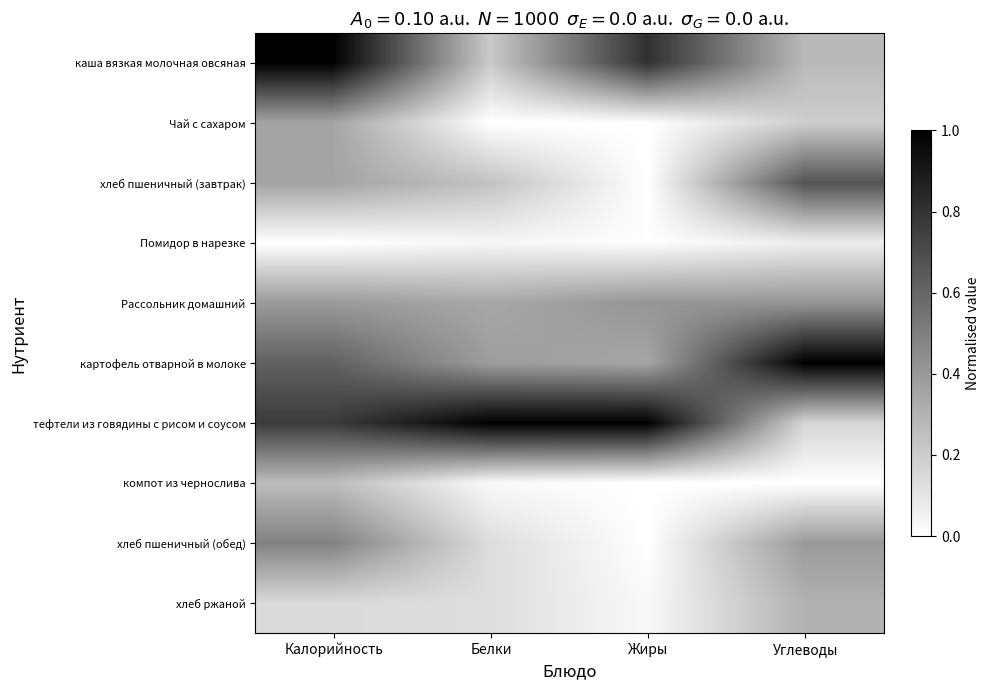

Reading left to right, list all the values displayed in this chart.

каша вязкая молочная овсяная: Калорийность=1.0	Белки=0.2	Жиры=0.8	Углеводы=0.3
Чай с сахаром: Калорийность=0.4	Белки=0.0	Жиры=0.0	Углеводы=0.2
хлеб пшеничный (завтрак): Калорийность=0.4	Белки=0.2	Жиры=0.0	Углеводы=0.7
Помидор в нарезке: Калорийность=0.0	Белки=0.0	Жиры=0.0	Углеводы=0.1
Рассольник домашний: Калорийность=0.4	Белки=0.3	Жиры=0.4	Углеводы=0.4
картофель отварной в молоке: Калорийность=0.6	Белки=0.4	Жиры=0.4	Углеводы=1.0
тефтели из говядины с рисом и соусом: Калорийность=0.8	Белки=1.0	Жиры=1.0	Углеводы=0.2
компот из чернослива: Калорийность=0.3	Белки=0.0	Жиры=0.0	Углеводы=0.0
хлеб пшеничный (обед): Калорийность=0.5	Белки=0.1	Жиры=0.0	Углеводы=0.4
хлеб ржаной: Калорийность=0.1	Белки=0.1	Жиры=0.0	Углеводы=0.3